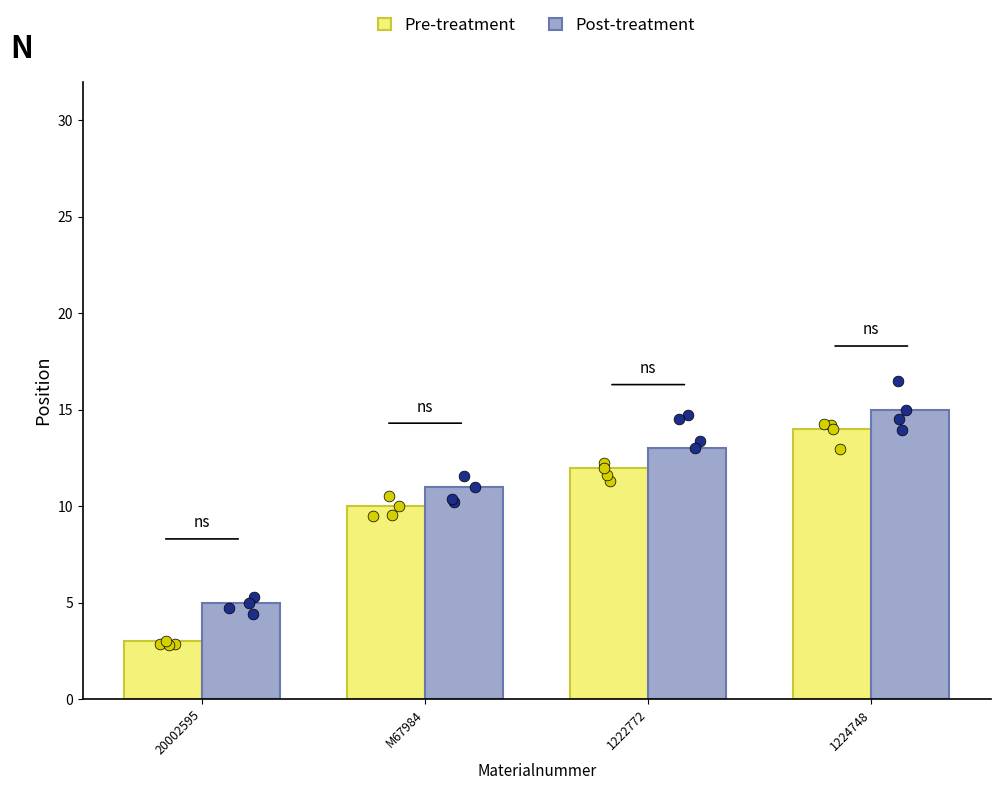

Which series has the largest total across all categories?

Post-treatment